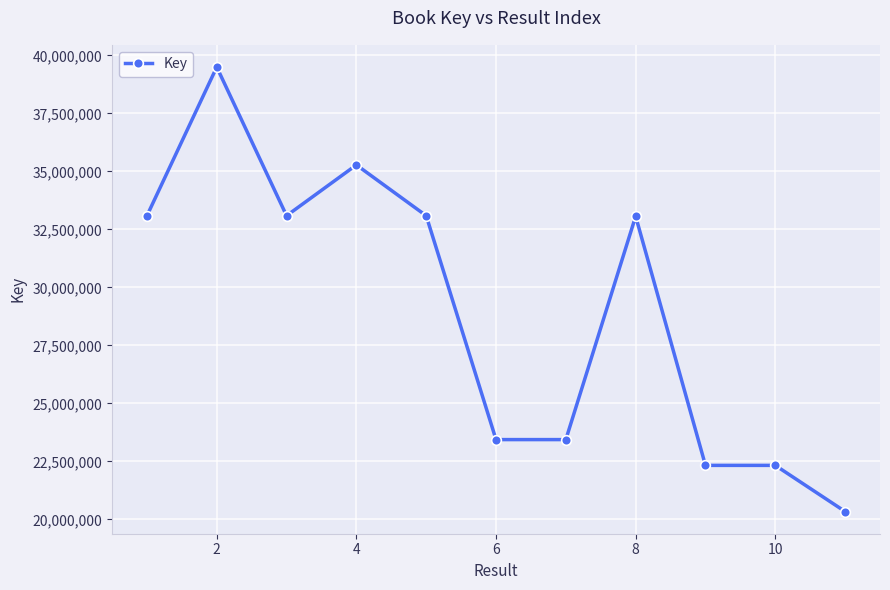

What is the difference between the second highest and second lowest values?

12946789